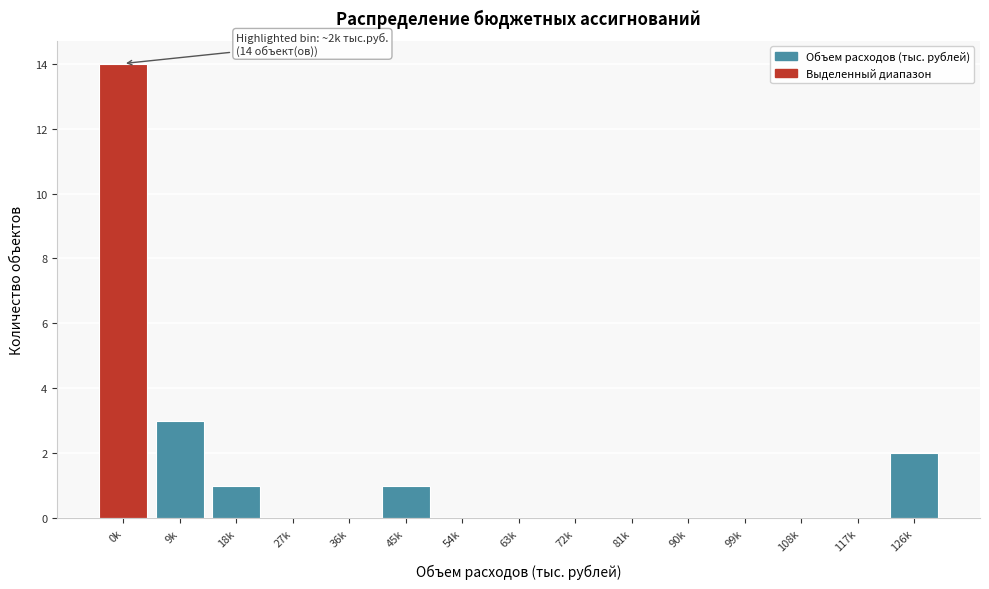

Reading right to left, extract all data points from this chart.

126k=2	117k=0	108k=0	99k=0	90k=0	81k=0	72k=0	63k=0	54k=0	45k=1	36k=0	27k=0	18k=1	9k=3	0k=14